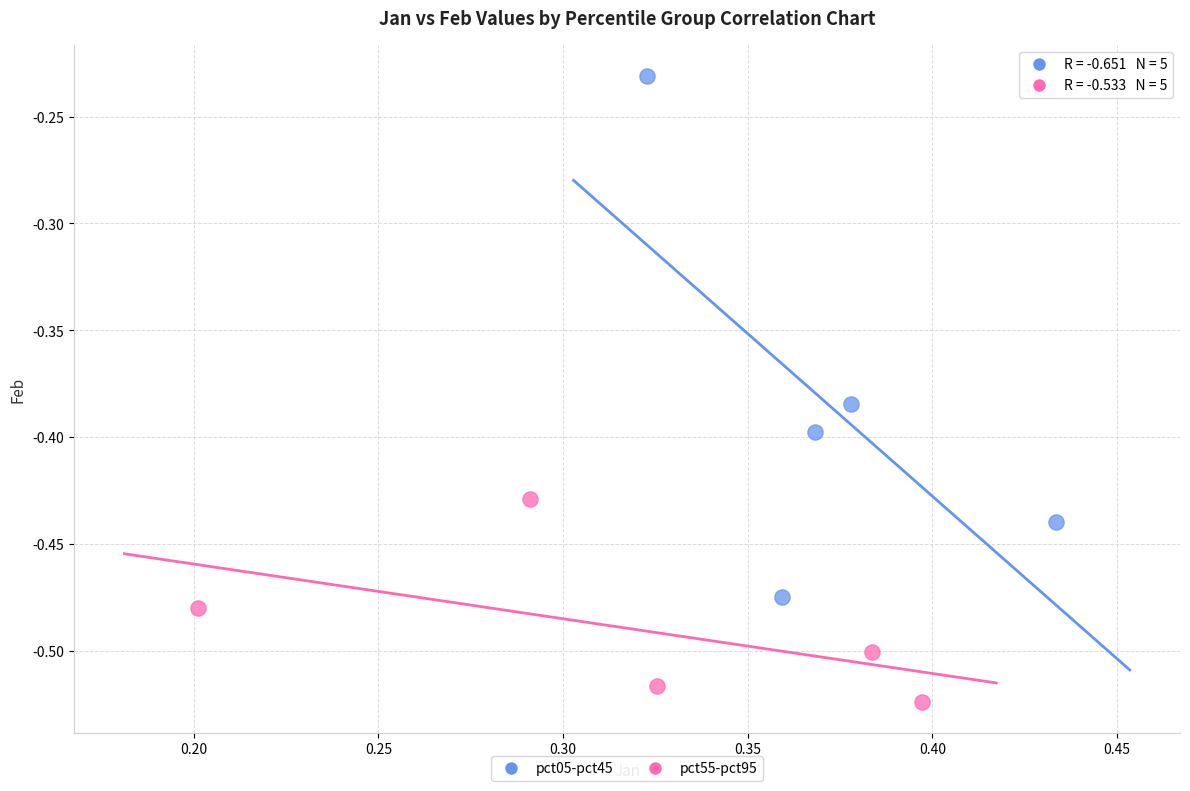

Which series reaches the maximum Y coordinate?

pct05-pct45